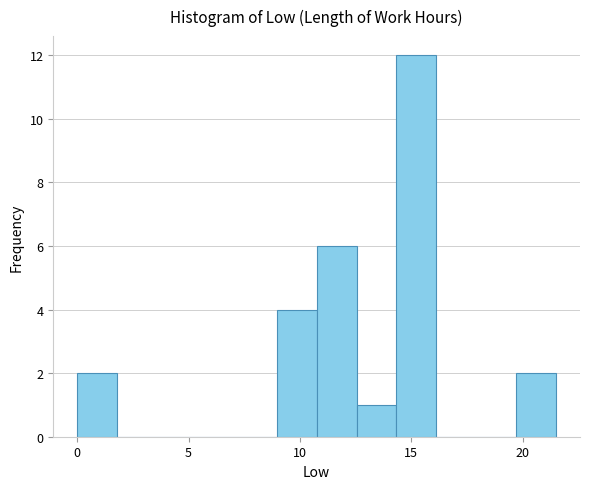

Around what value on the x-axis is the tallest bar? Give the approximate position of its centre, as read against the axis.

15.0